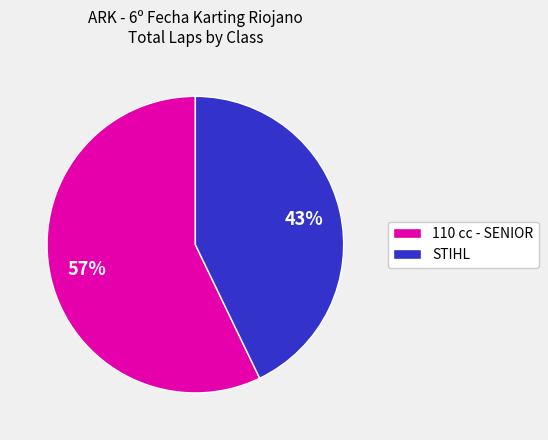

How many segments does this pie chart have?

2